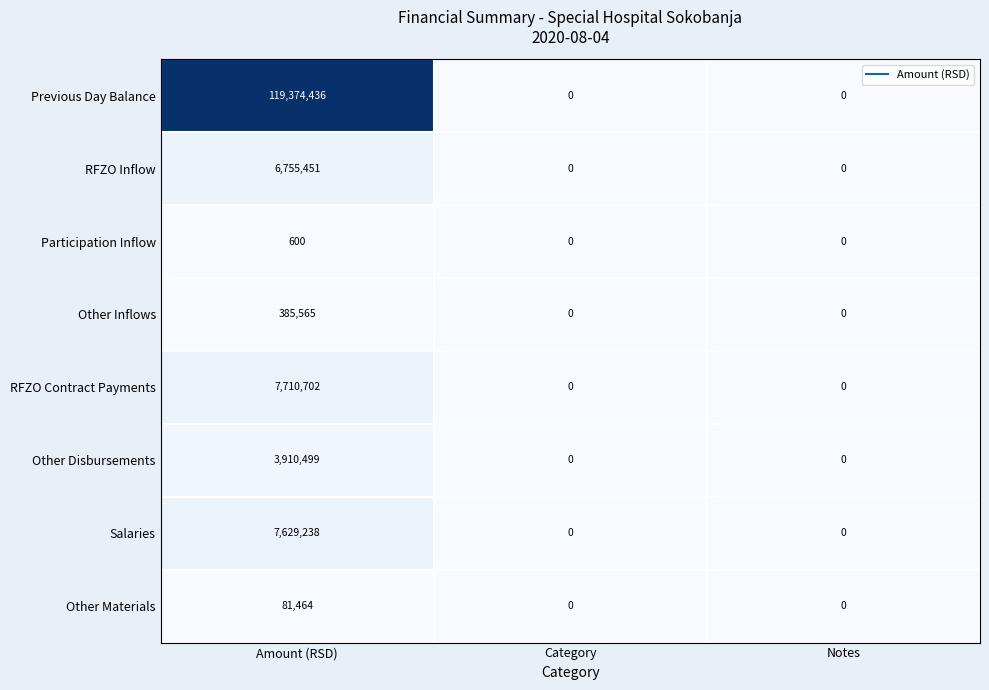

At which label does Salaries reach its peak?

Amount (RSD)